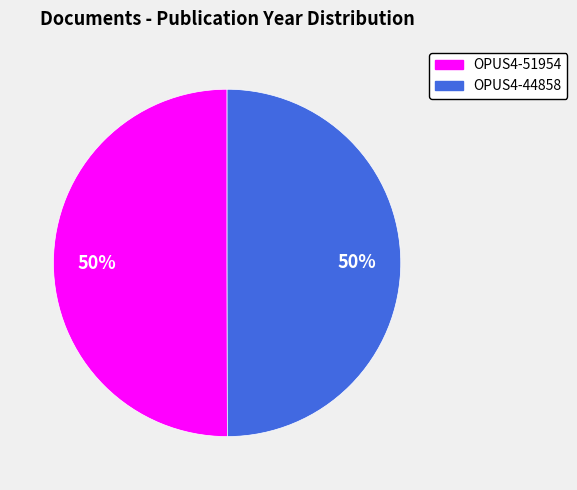

Is the sum of OPUS4-51954 and OPUS4-44858 greater than half?

Yes